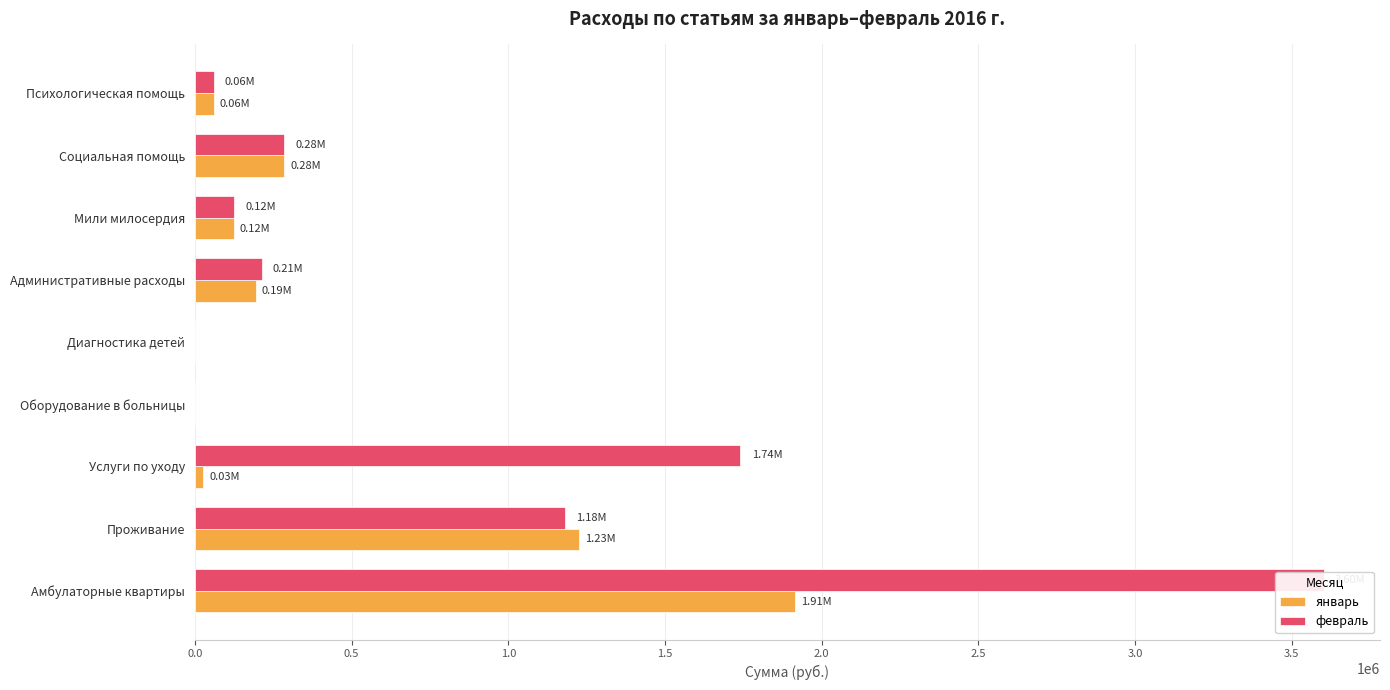

At how many categories does at least one series exceed 1678653?

2